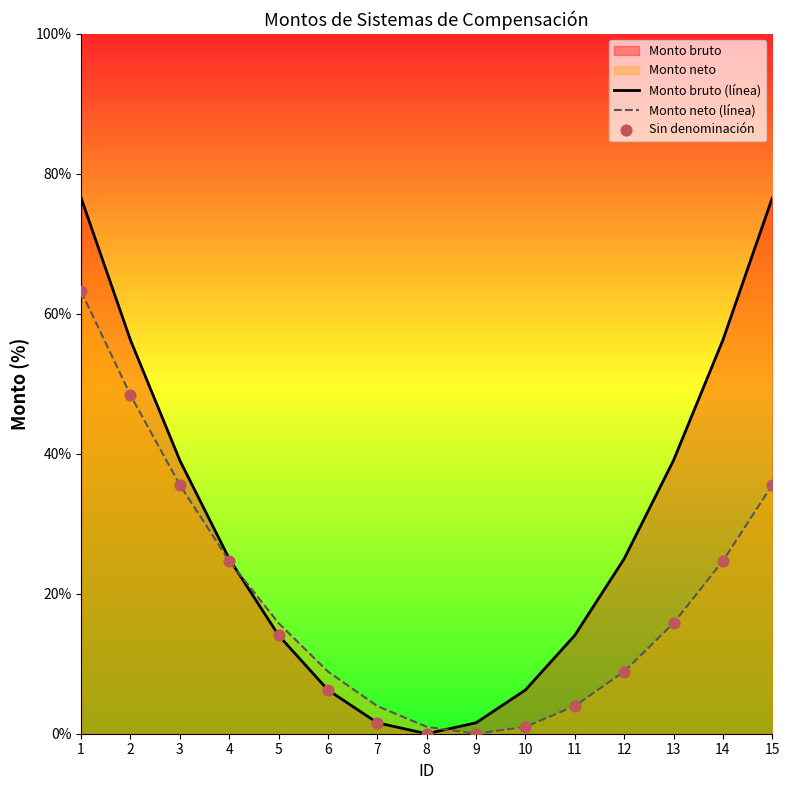

Is the value of Monto bruto (línea) at 10 greater than the value of Monto neto (línea) at 13?

No